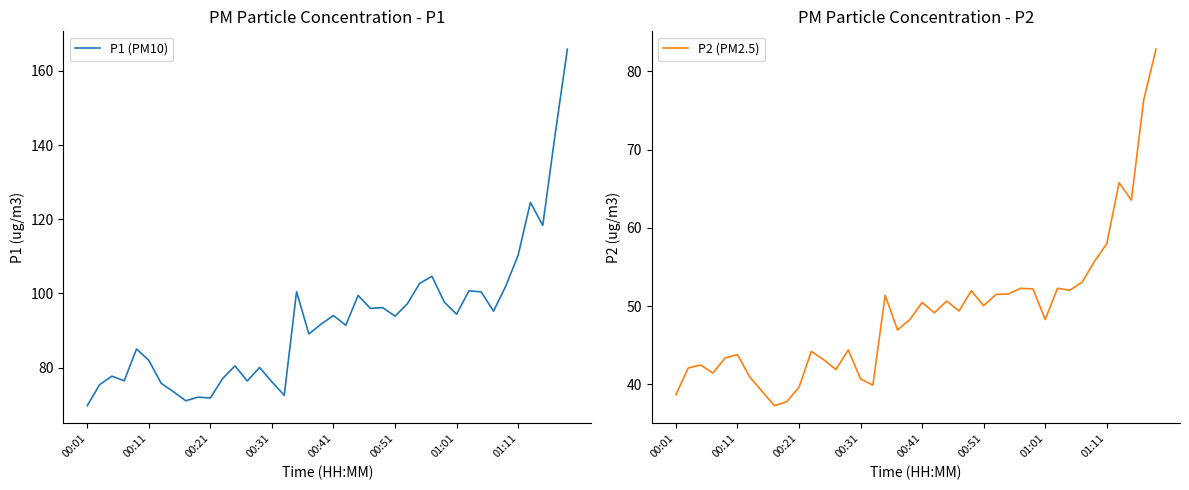

In P2 (PM2.5), how many points are higher than both neighbors (excluding endpoints)?

11